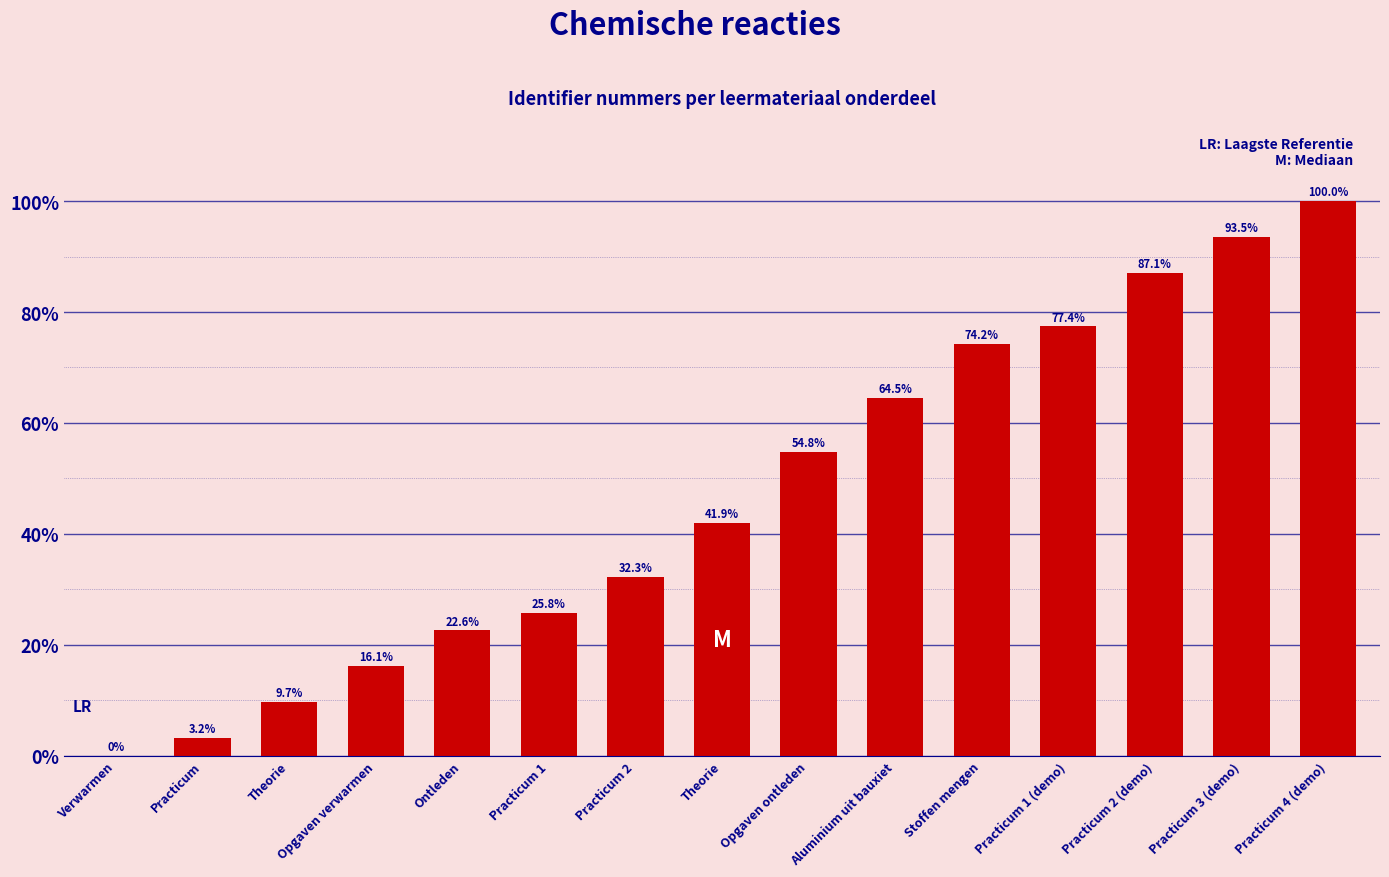

How many data points are above 41?

8